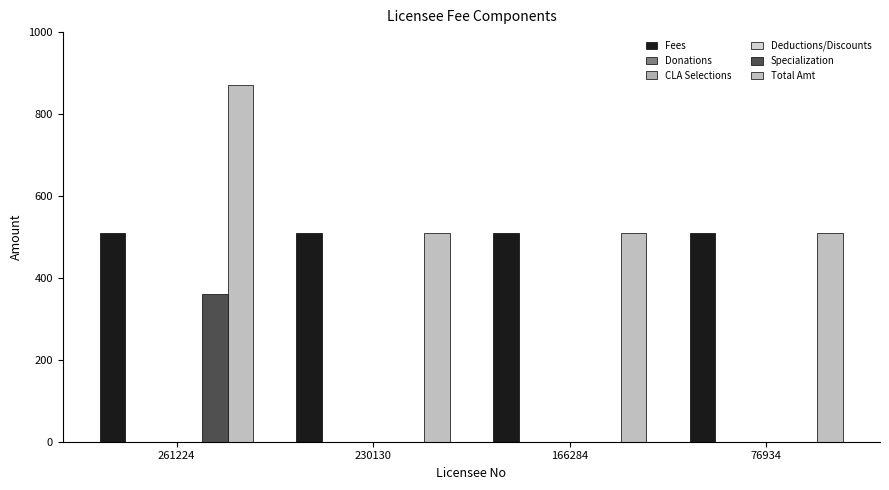

What is the sum of all Fees values?

2040